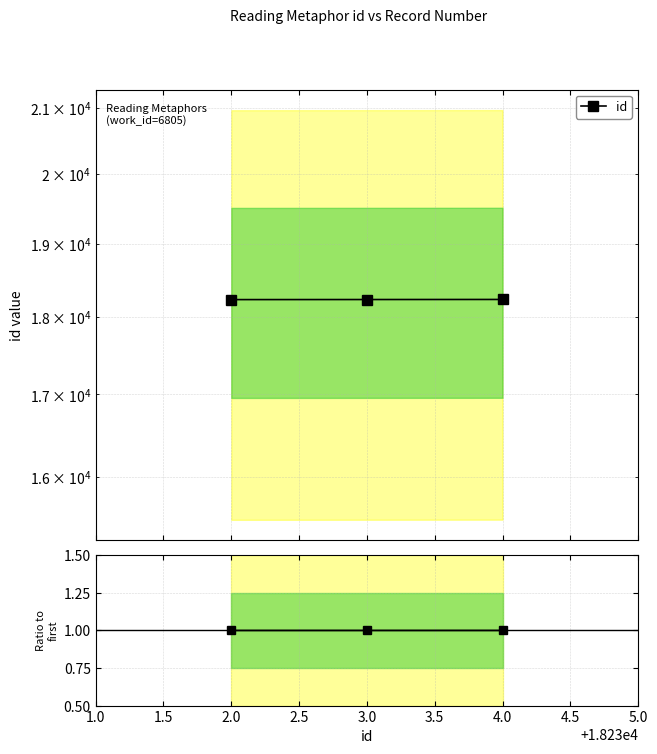

Which series changed the most between 2.0 and 4.0?

id